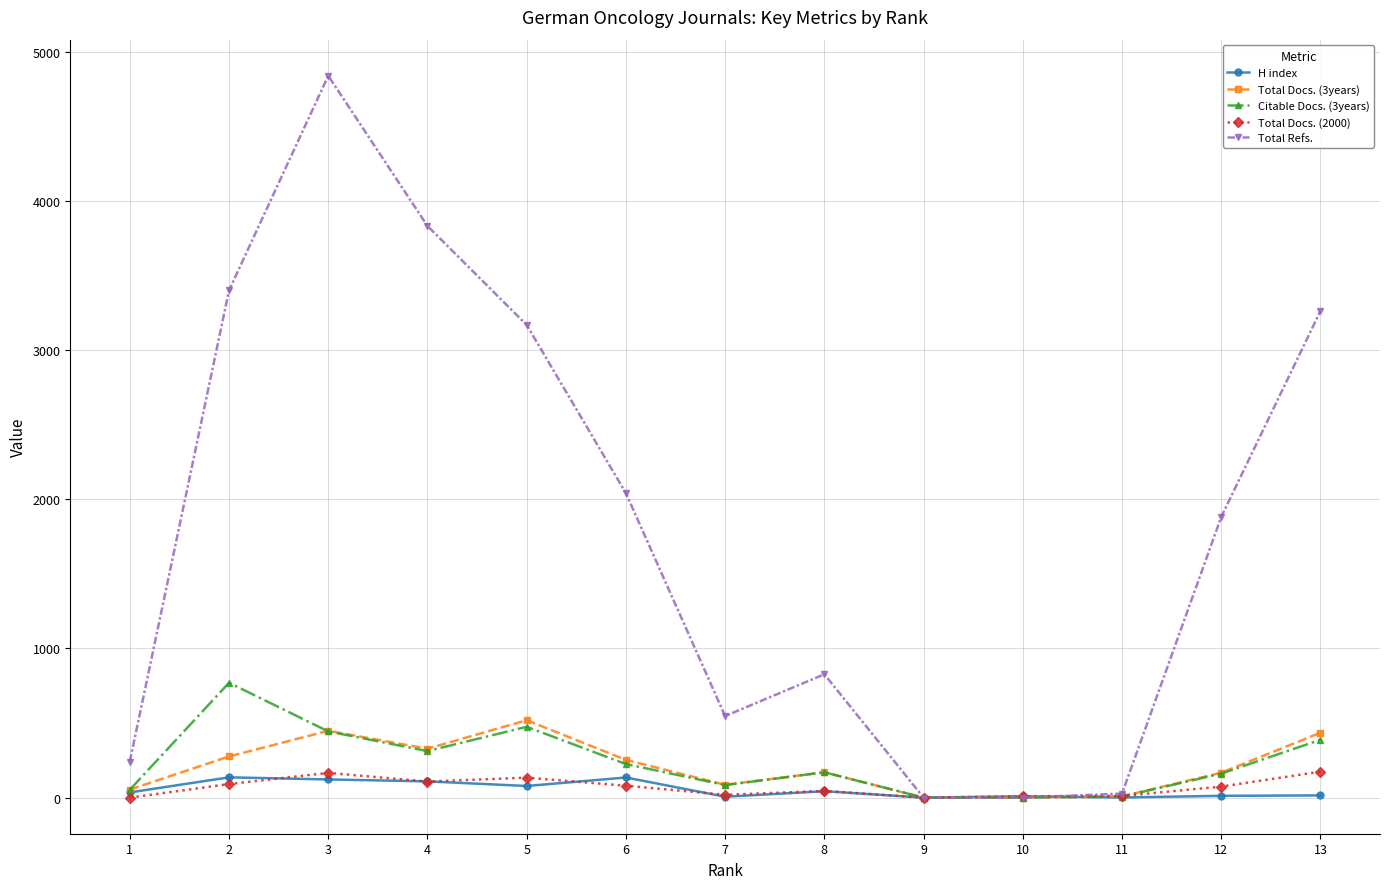

True or false: Total Docs. (2000) has more than 0 interior local peaks.

True